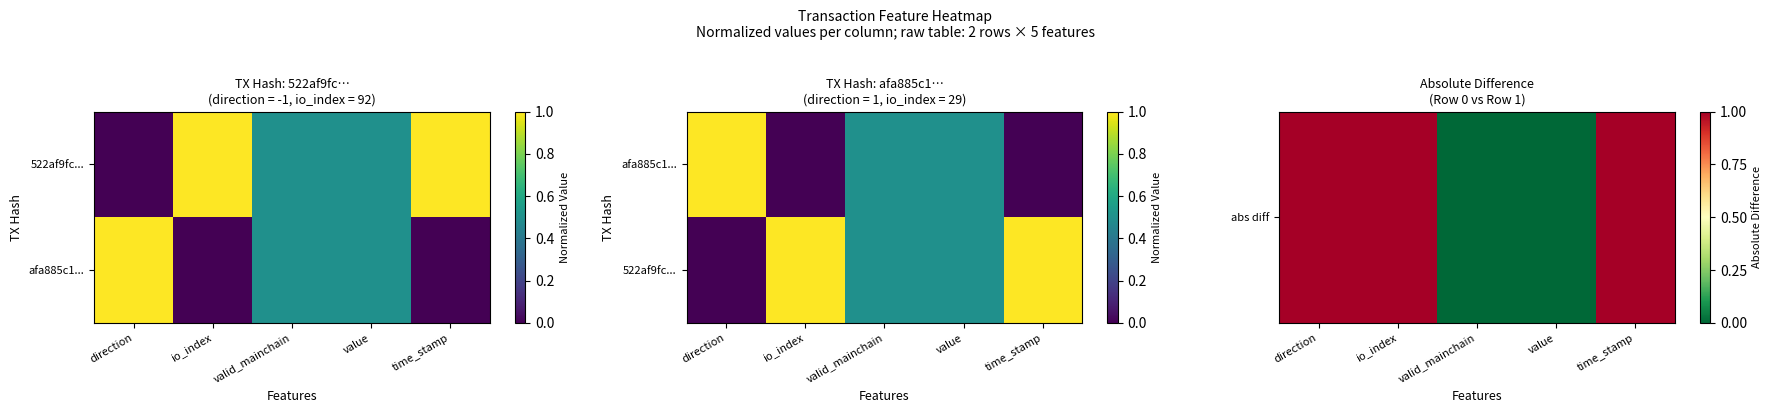

Rank the categories by abs diff value from highest to lowest.

direction, io_index, time_stamp, valid_mainchain, value